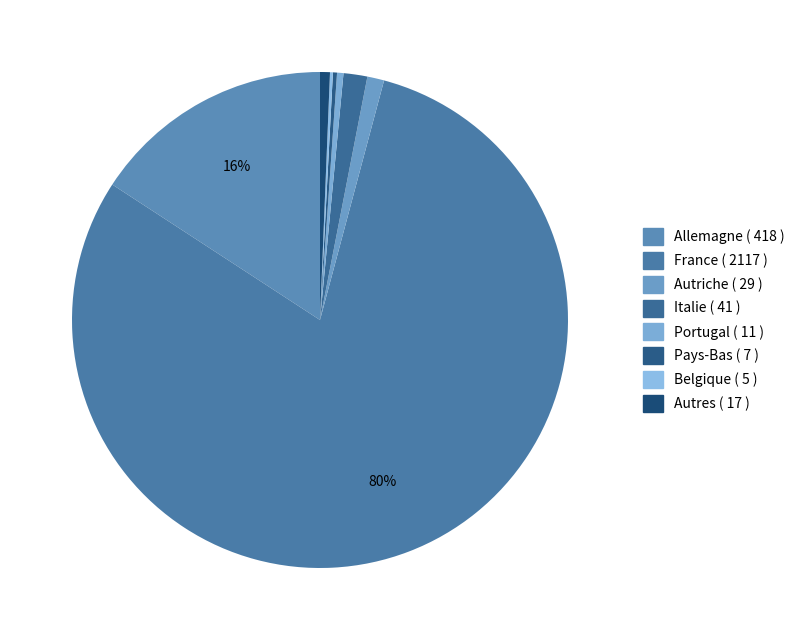

How many segments does this pie chart have?

8